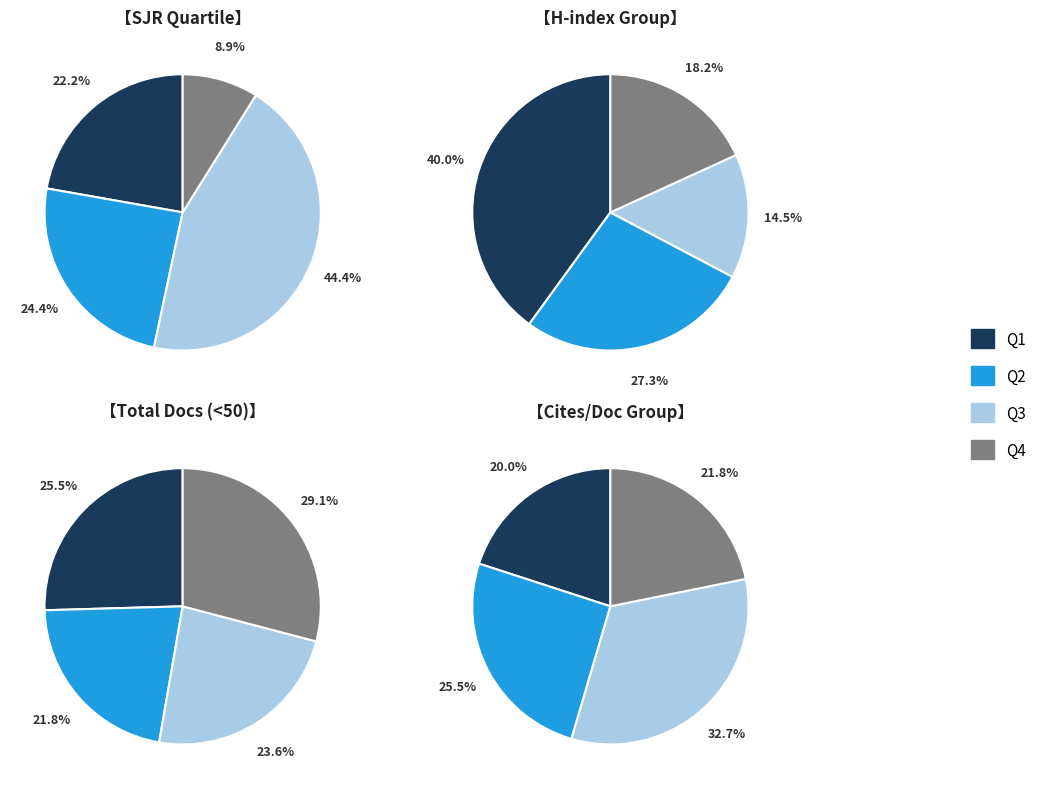

True or false: journal accounts for 57% of the total.

False